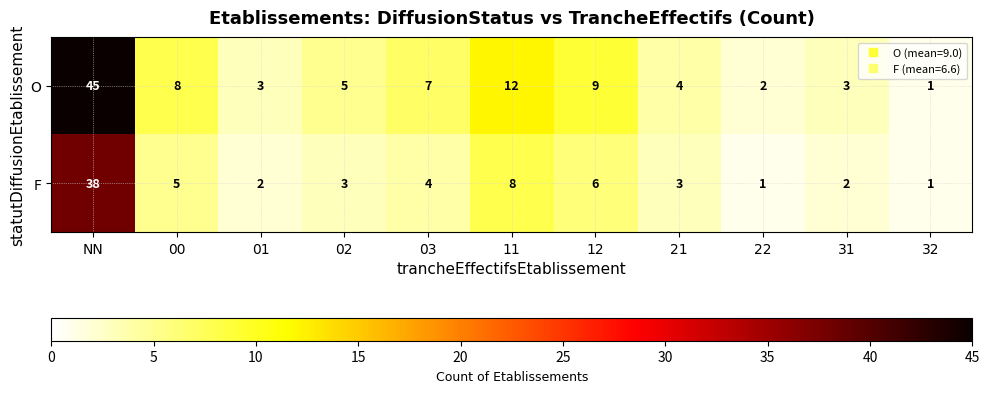

Which series has the widest spread of values?

O